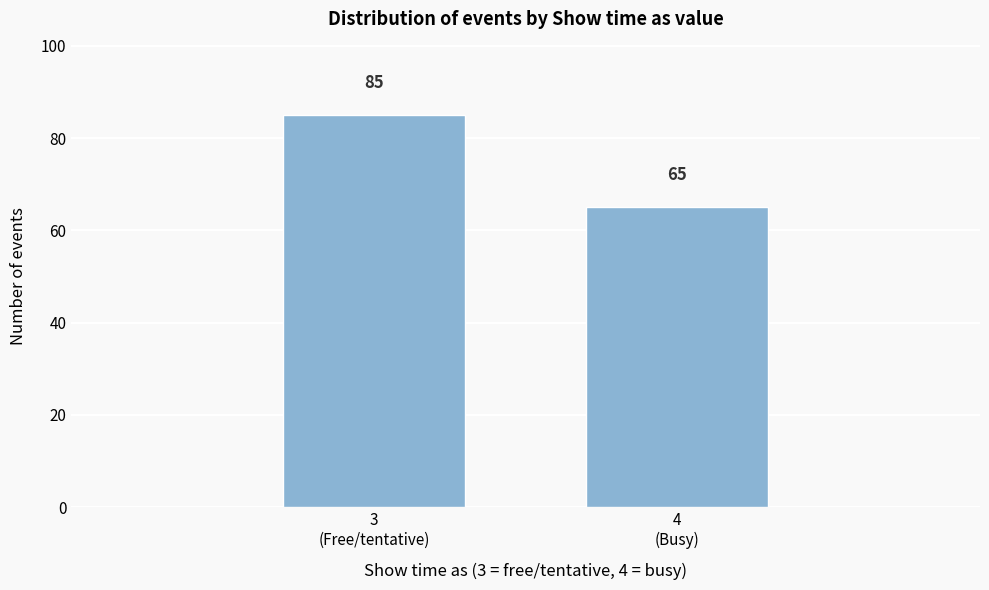

Reading left to right, extract all data points from this chart.

85	65